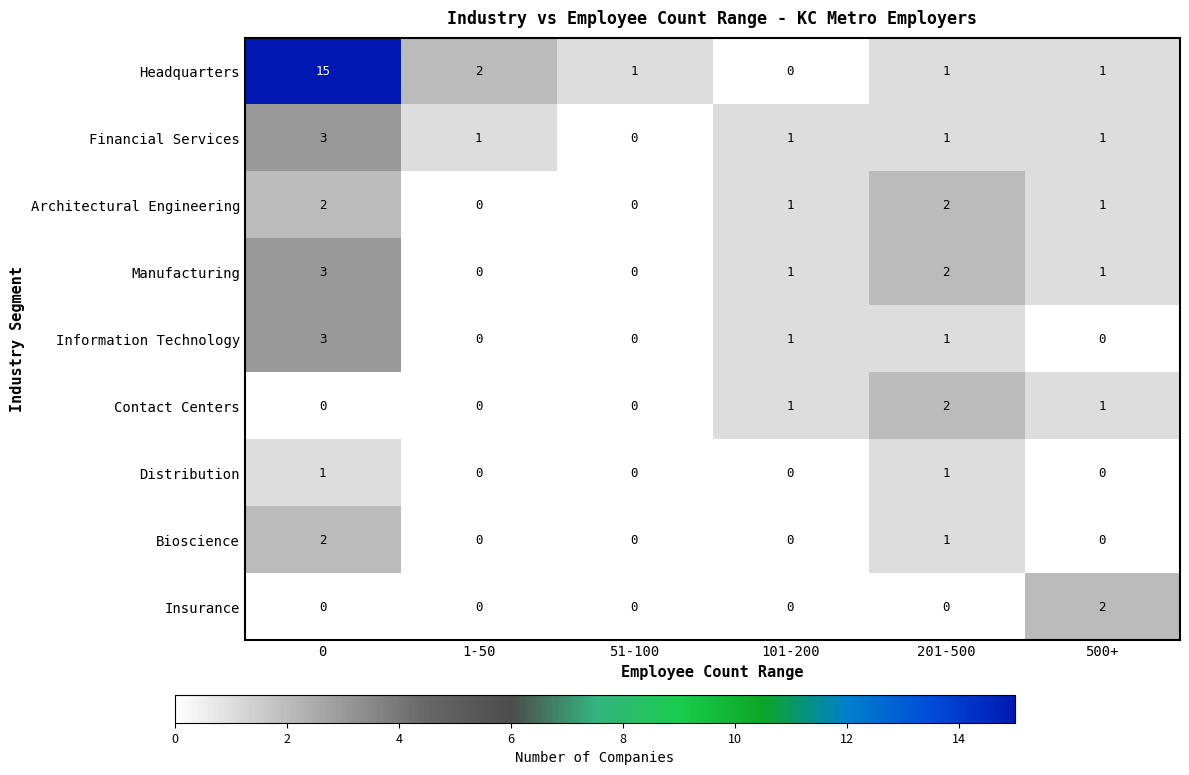

Is it true that Financial Services equals 0 at 51-100?

True